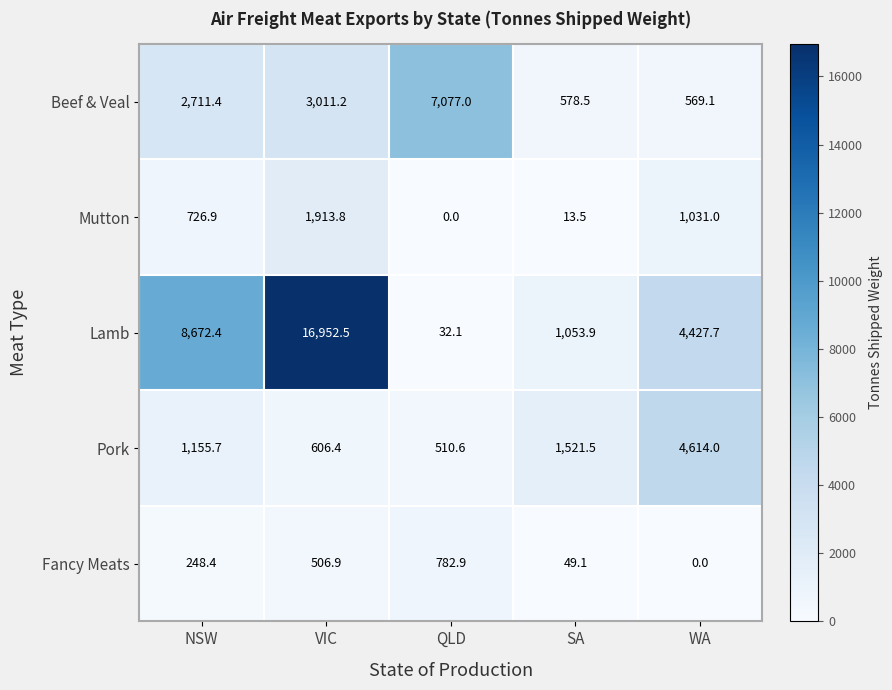

What is the spread (max minus min) of values at VIC?

16445.6